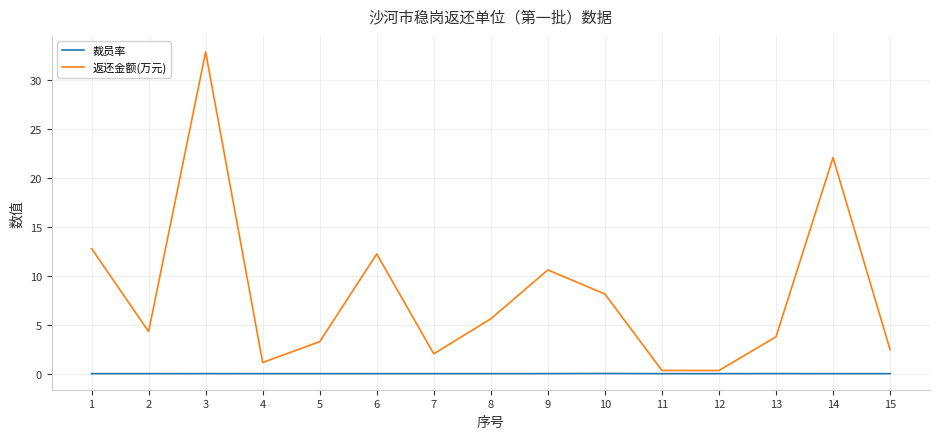

At which category is the sum across all series the highest?

3